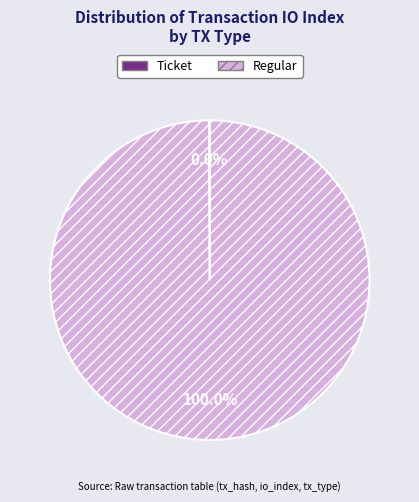

Does Regular represent more than half of the total?

Yes